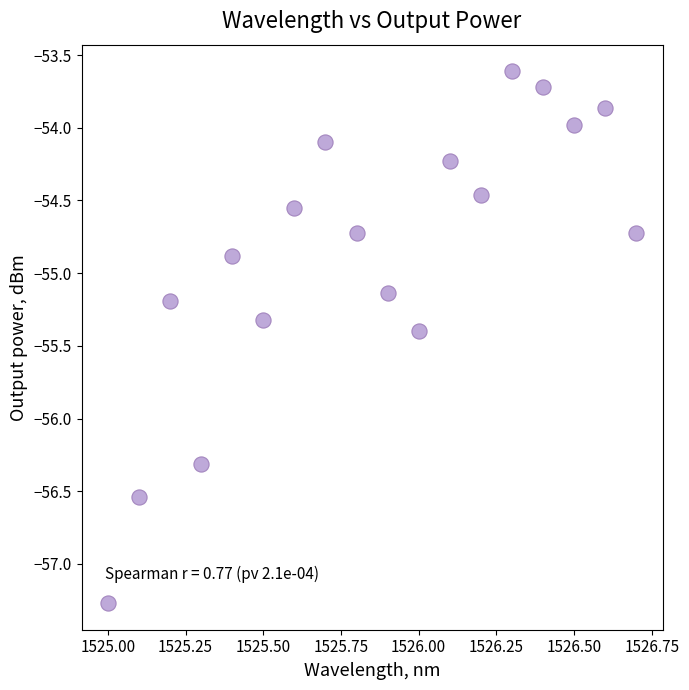

What is the range of Y values (max minus min)?

3.7